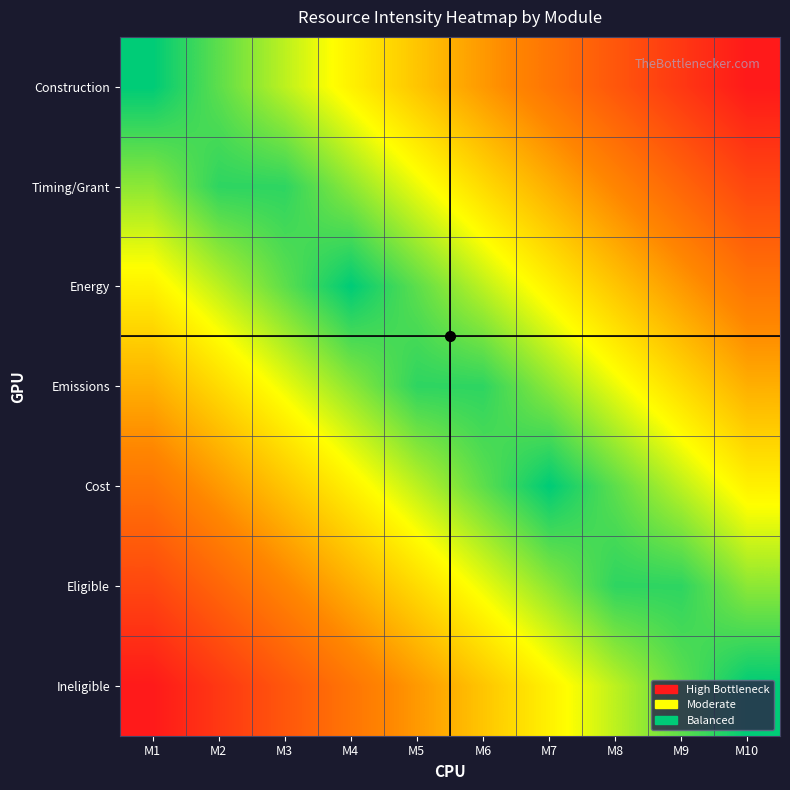

What is the spread (max minus min) of values at M7?

0.7